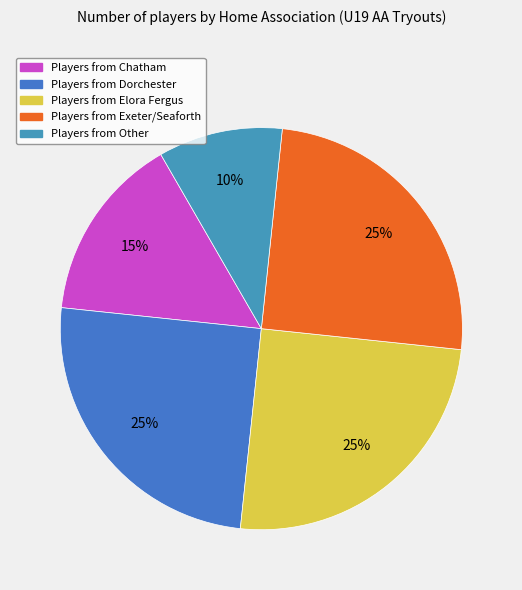

How many segments does this pie chart have?

5